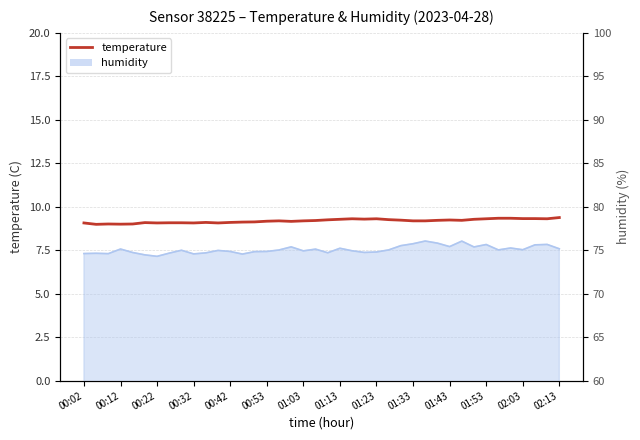

At which category does the chart reach its peak across all series?

02:13